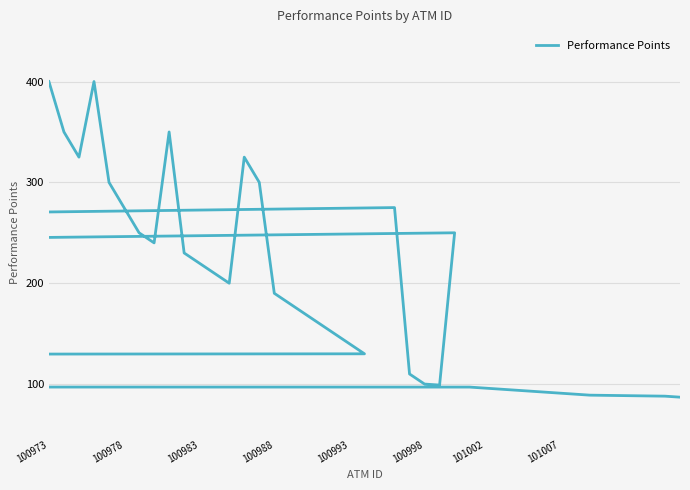

What is the greatest value displayed?

400